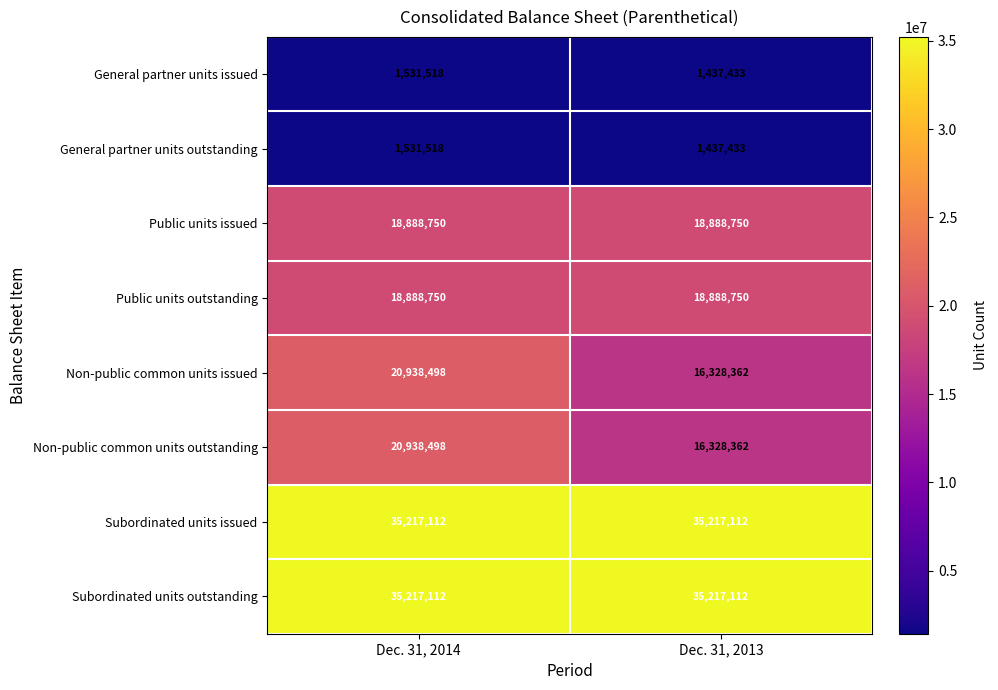

Which category has the lowest value in the Non-public common units outstanding series?

Dec. 31, 2013